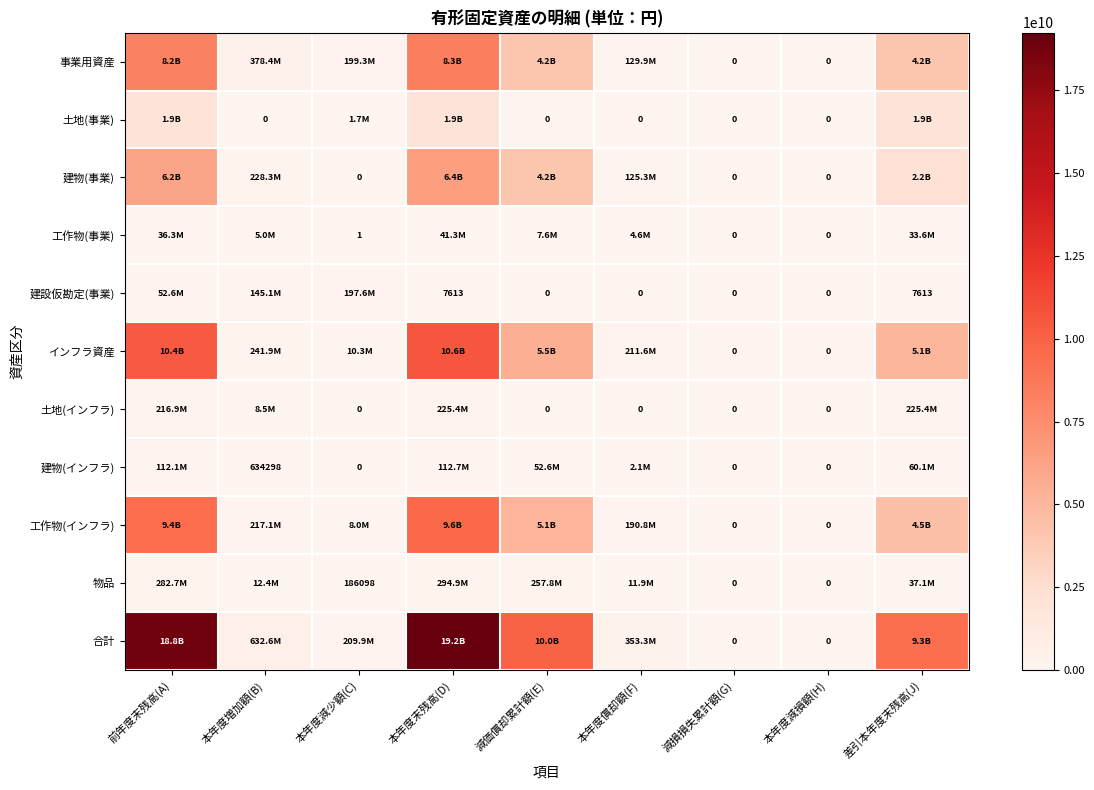

What is the total value across all series at 減価償却累計額(E)?

29305569433